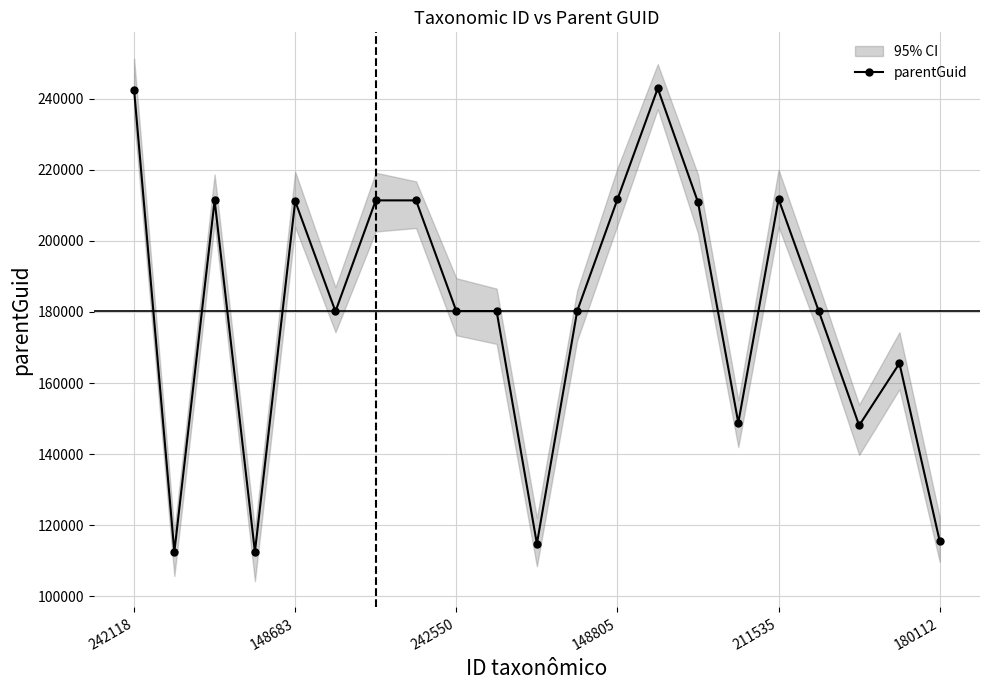

What value does the data have at 19?

165540